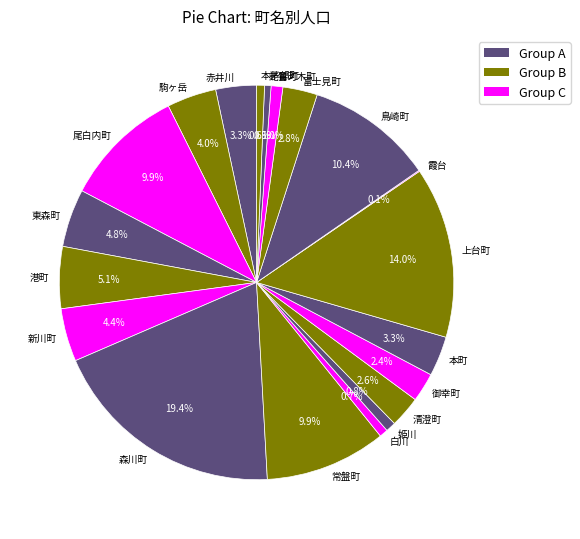

What percentage do 富士見町 and 上台町 together represent?

16.8%